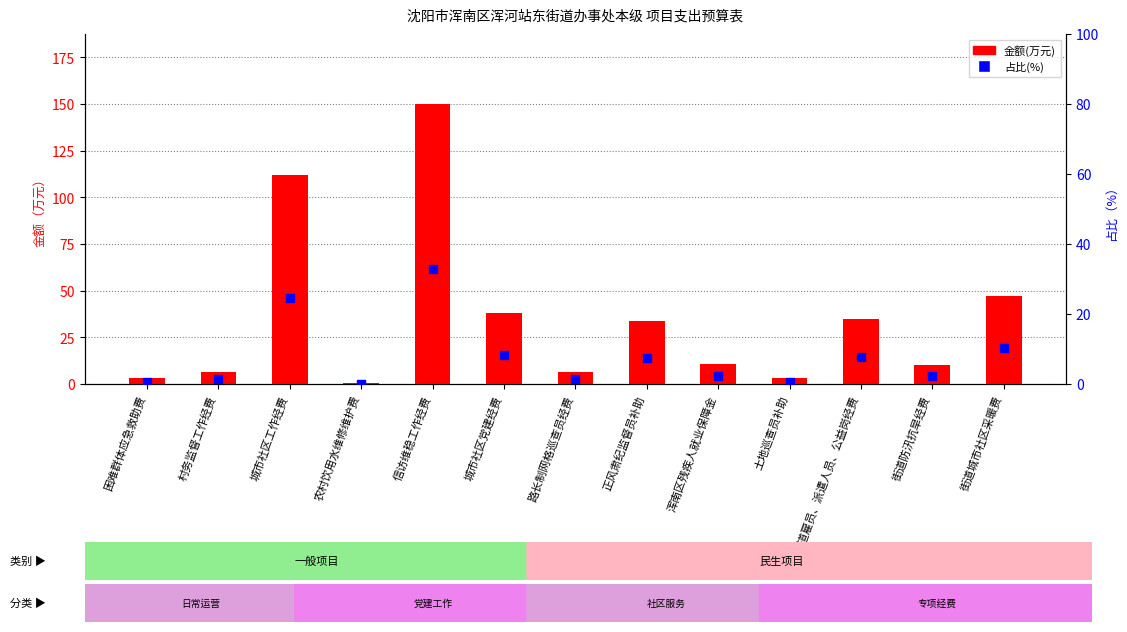

Which series reaches the maximum Y coordinate?

金额(万元)